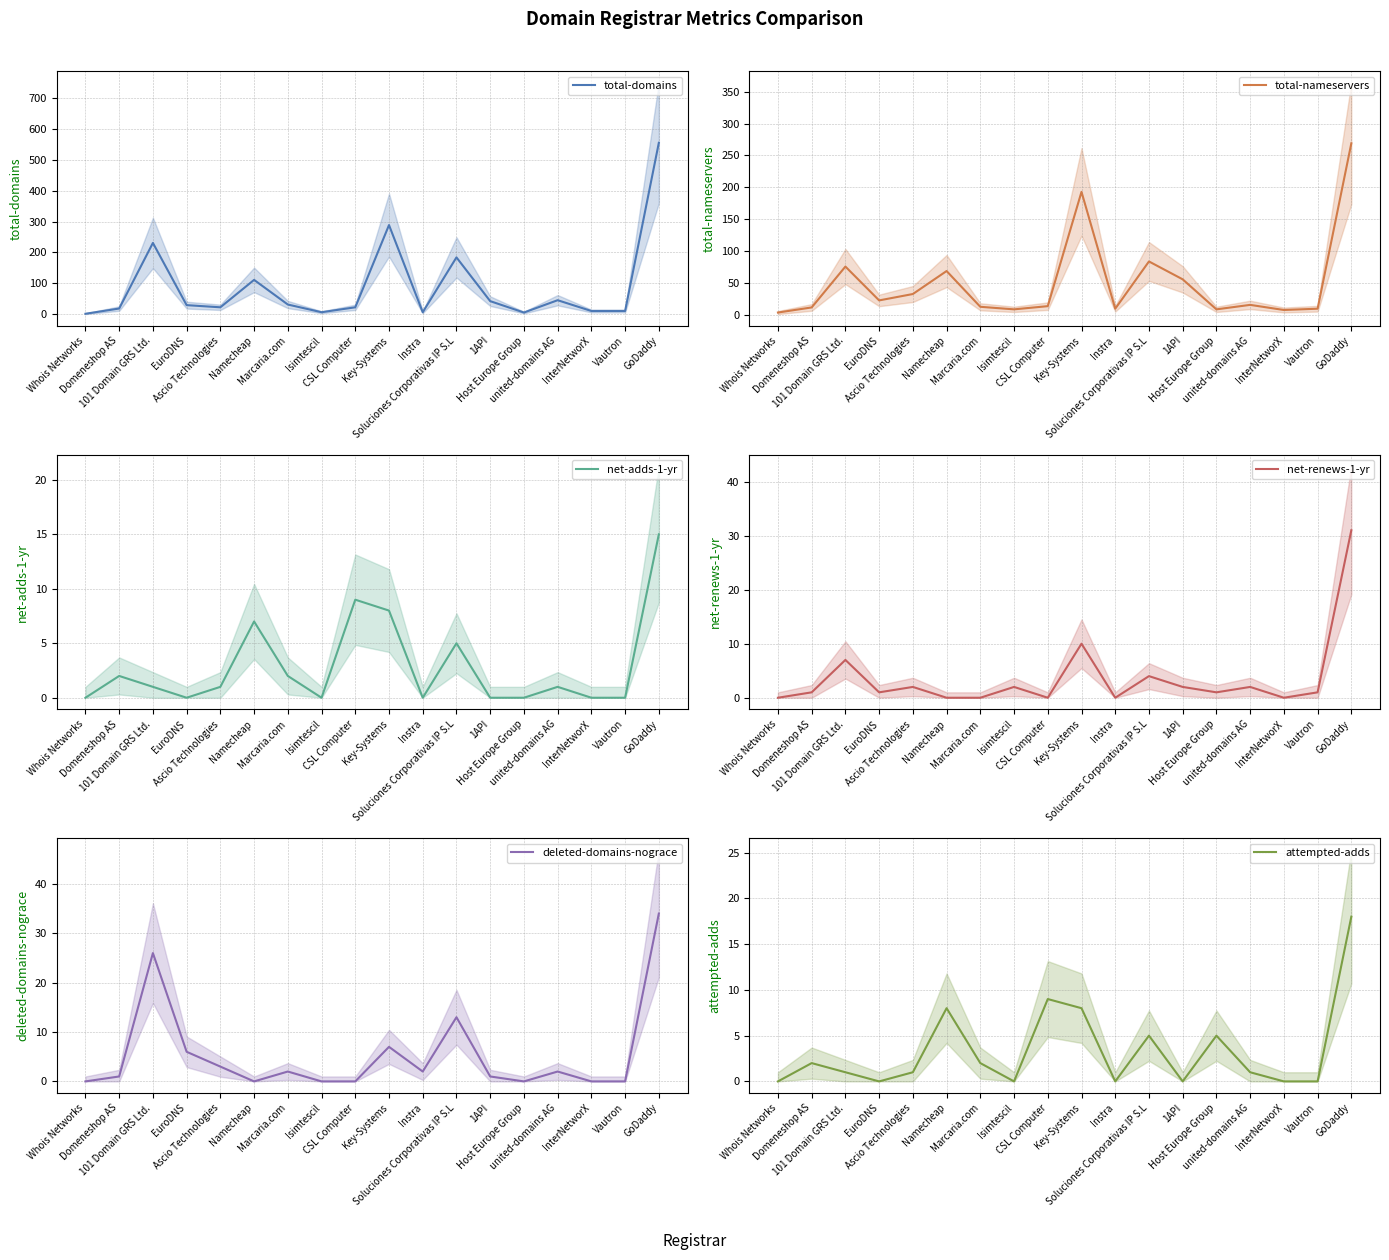

True or false: net-adds-1-yr has more than 1 interior local peaks.

True